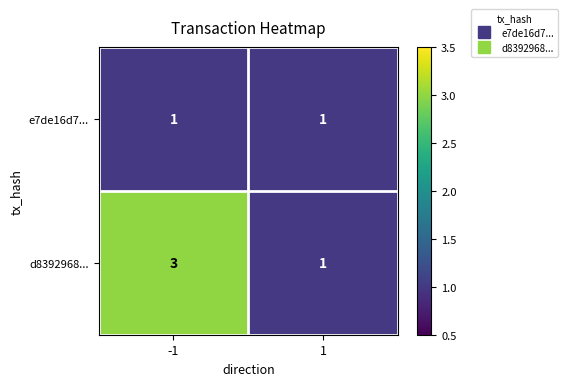

At which category does the chart reach its peak across all series?

-1